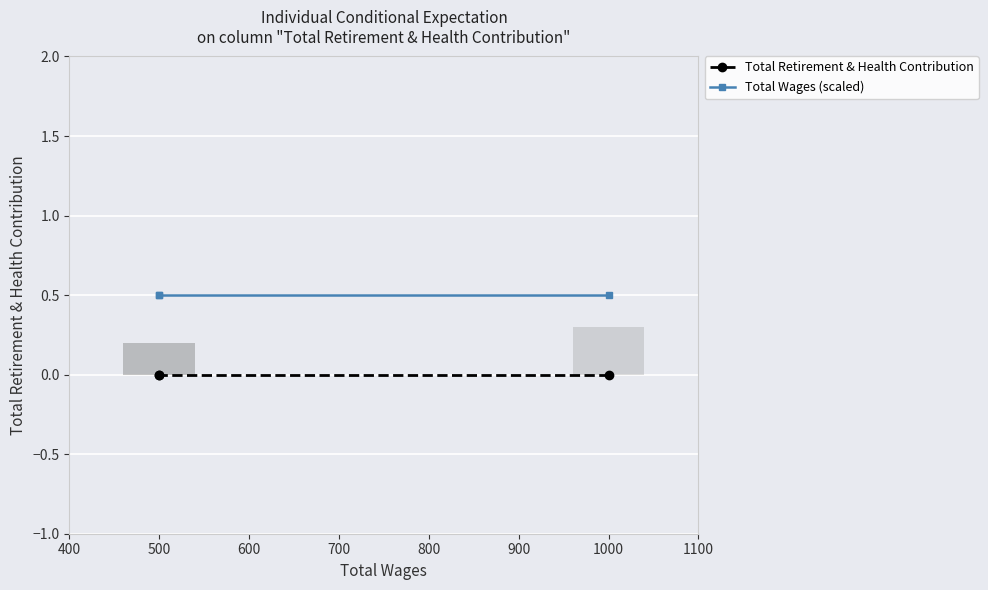

Which series changed the most between 1000 and 500?

Total Retirement & Health Contribution